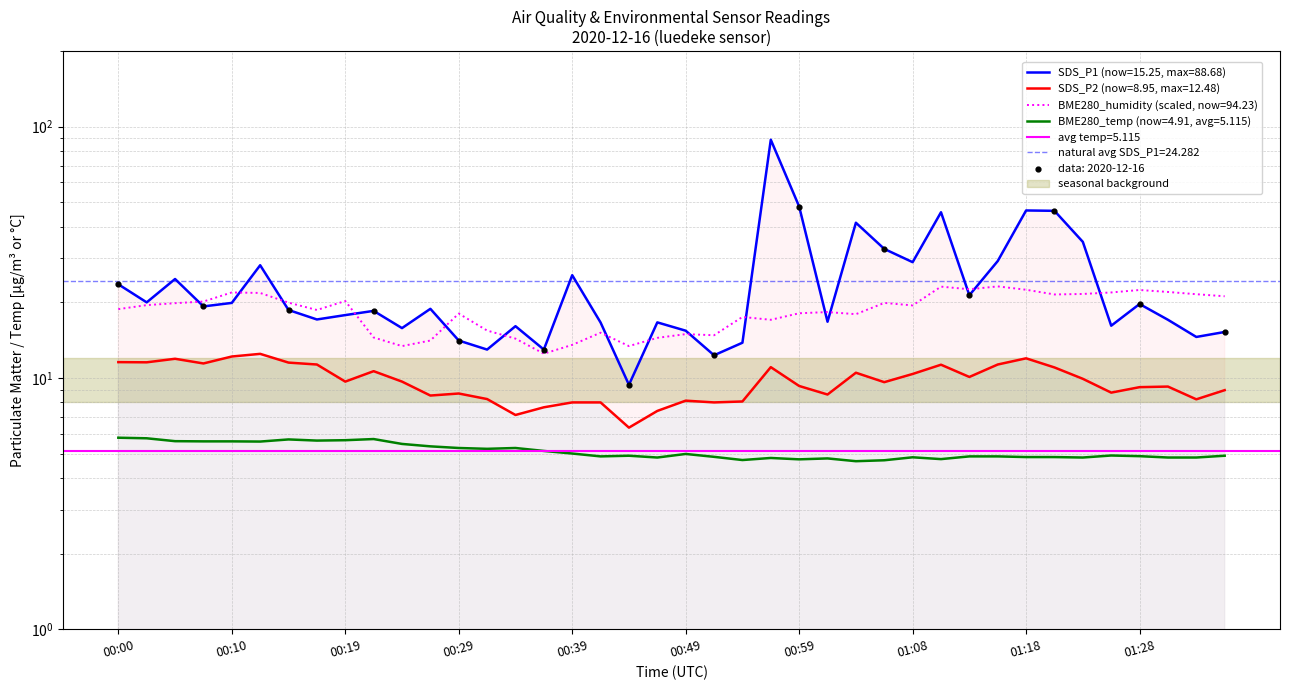

What is the total value across all series at 00:39?

52.2